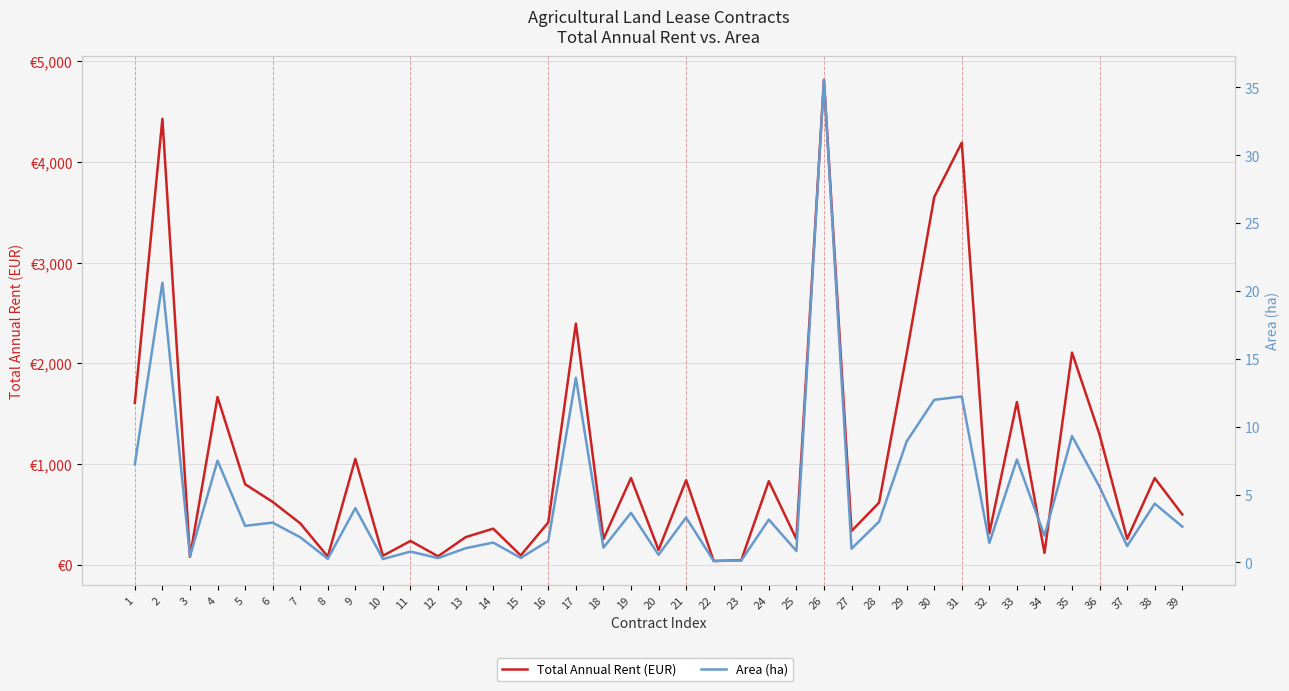

True or false: Area (ha) has a value of 0.2 at 3.

False